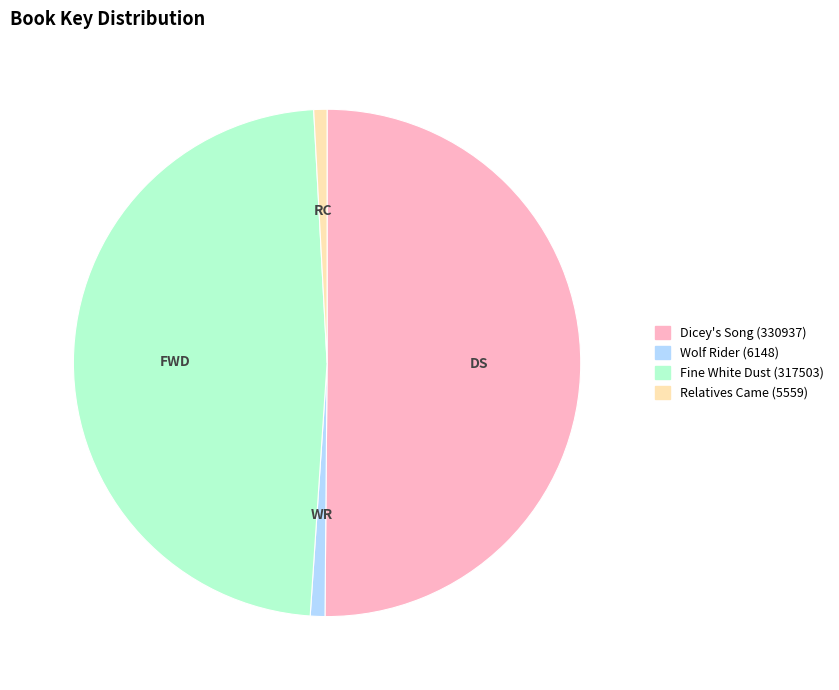

Is Relatives Came (5559) the majority of the pie?

No